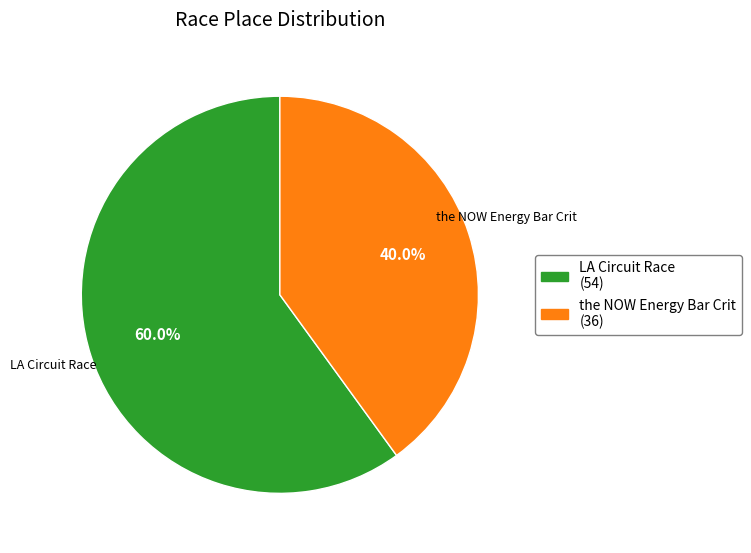

Rank the categories by value from lowest to highest.

the NOW Energy Bar Crit, LA Circuit Race